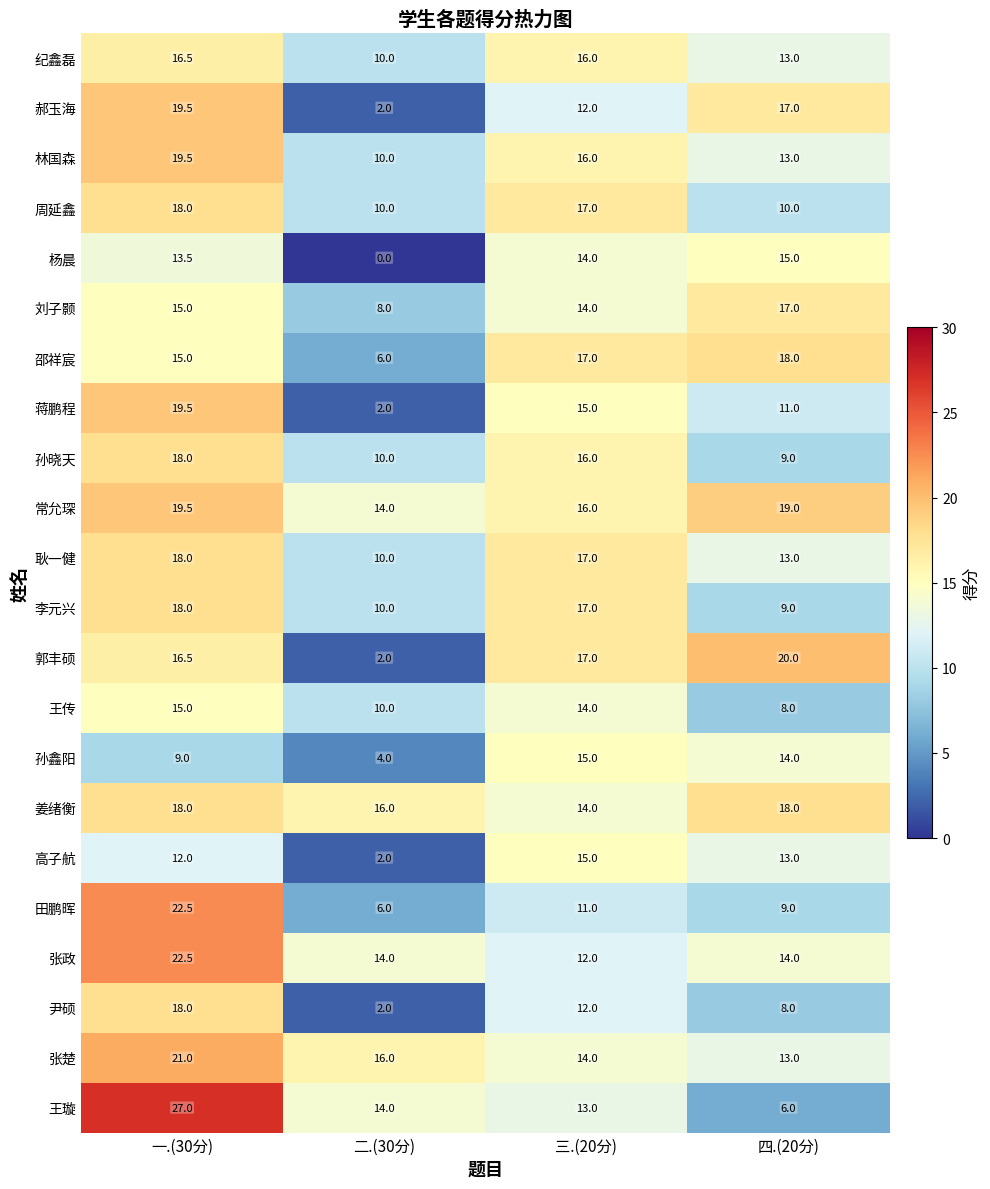

Is it true that 姜绪衡 equals 9.4 at 二.(30分)?

False